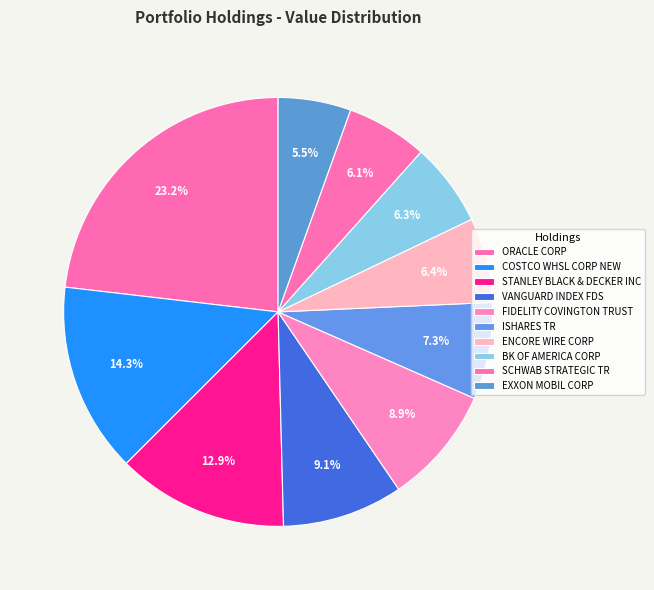

Rank the categories by value from highest to lowest.

ORACLE CORP, COSTCO WHSL CORP NEW, STANLEY BLACK & DECKER INC, VANGUARD INDEX FDS, FIDELITY COVINGTON TRUST, ISHARES TR, ENCORE WIRE CORP, BK OF AMERICA CORP, SCHWAB STRATEGIC TR, EXXON MOBIL CORP